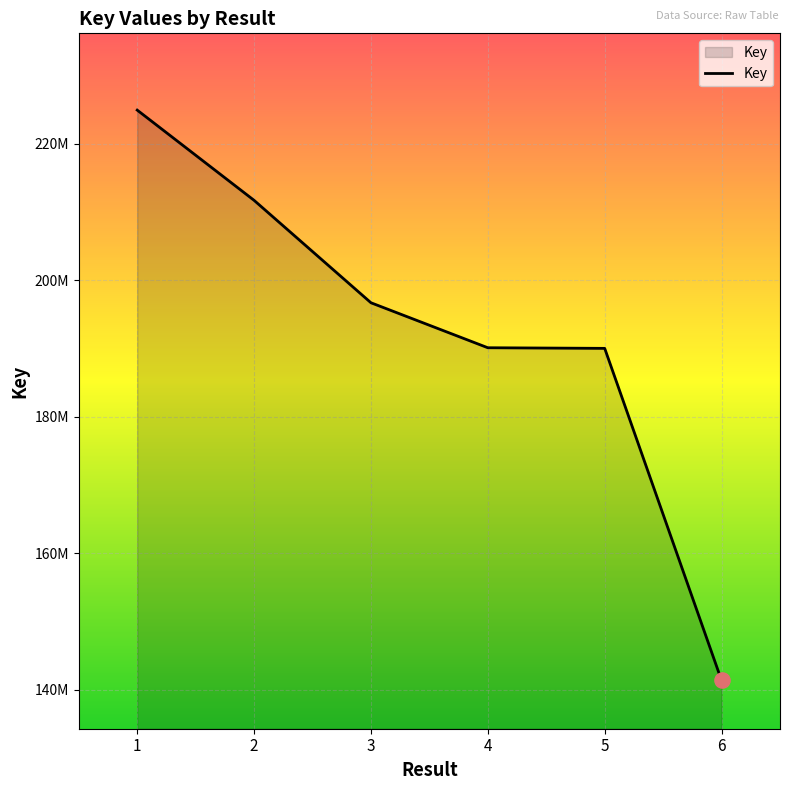

What is the change in value from 3 to 6?

-55327697